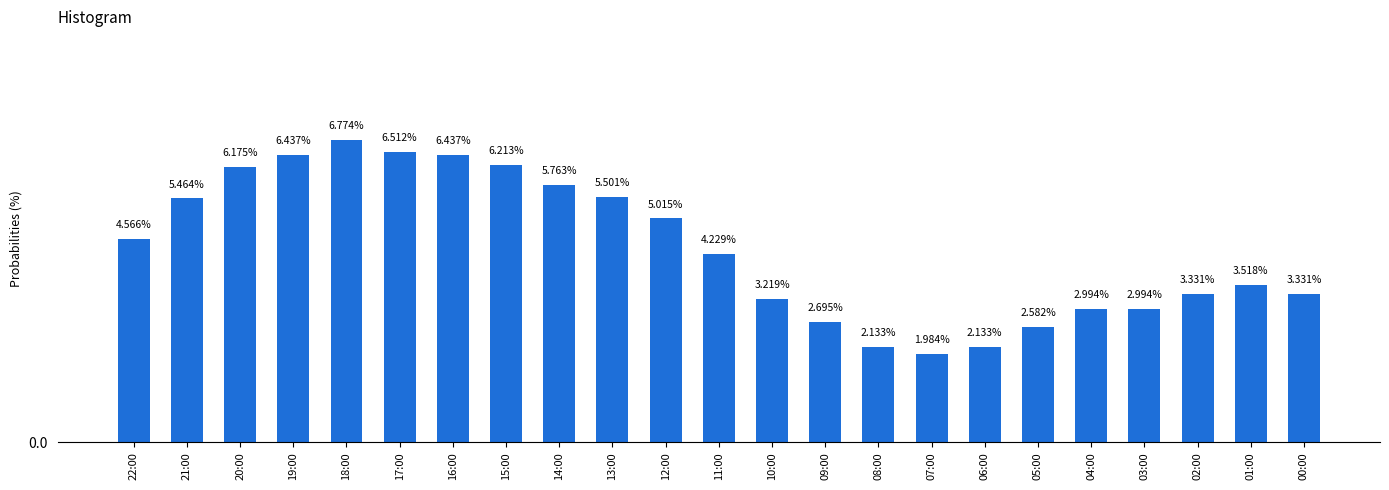

Are the bars horizontal?

No